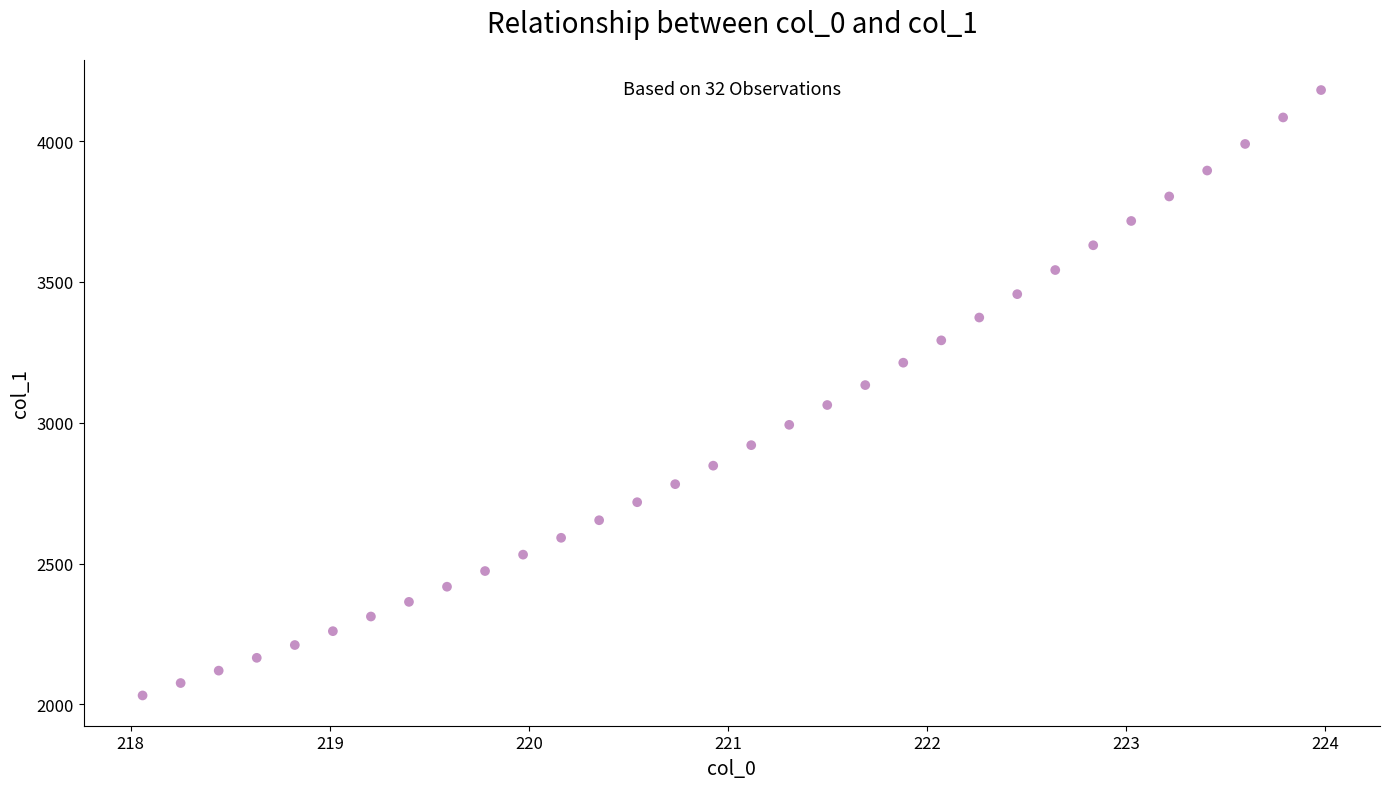

What is the range of Y values (max minus min)?

2149.9